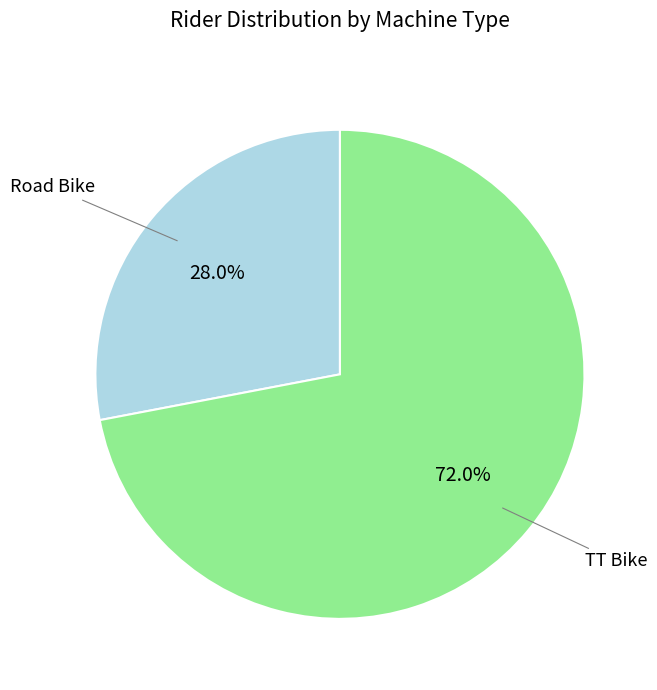

Is there a majority slice in this chart?

Yes